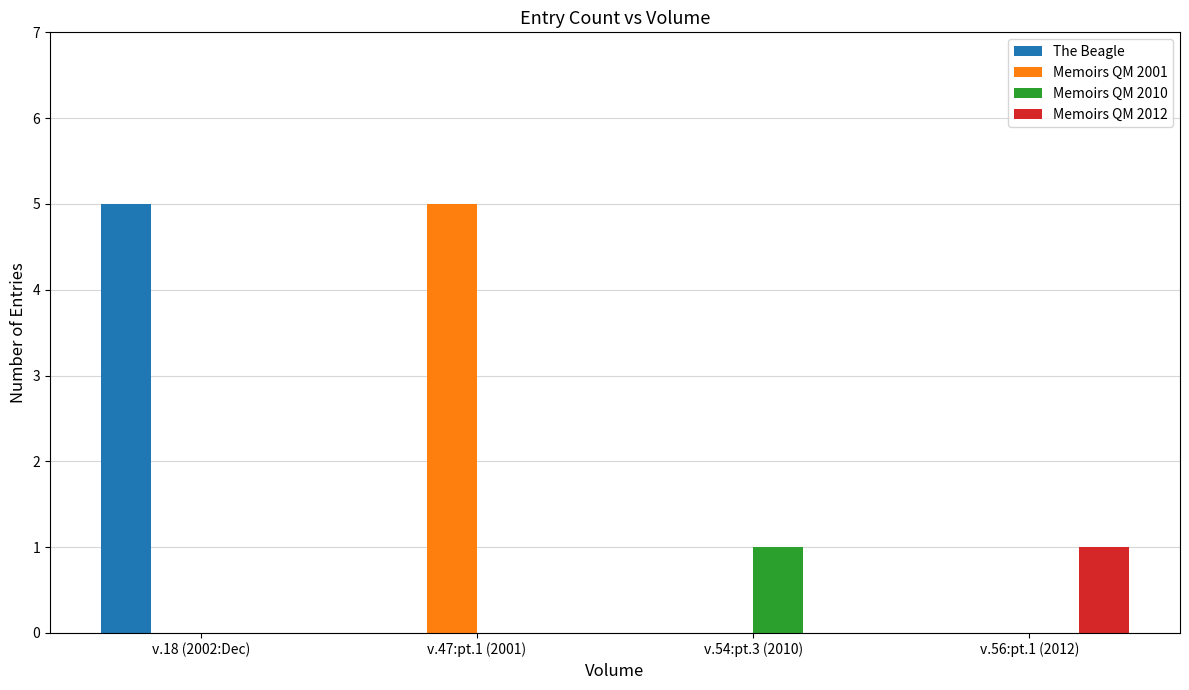

At which label does Memoirs QM 2010 reach its peak?

v.54:pt.3 (2010)